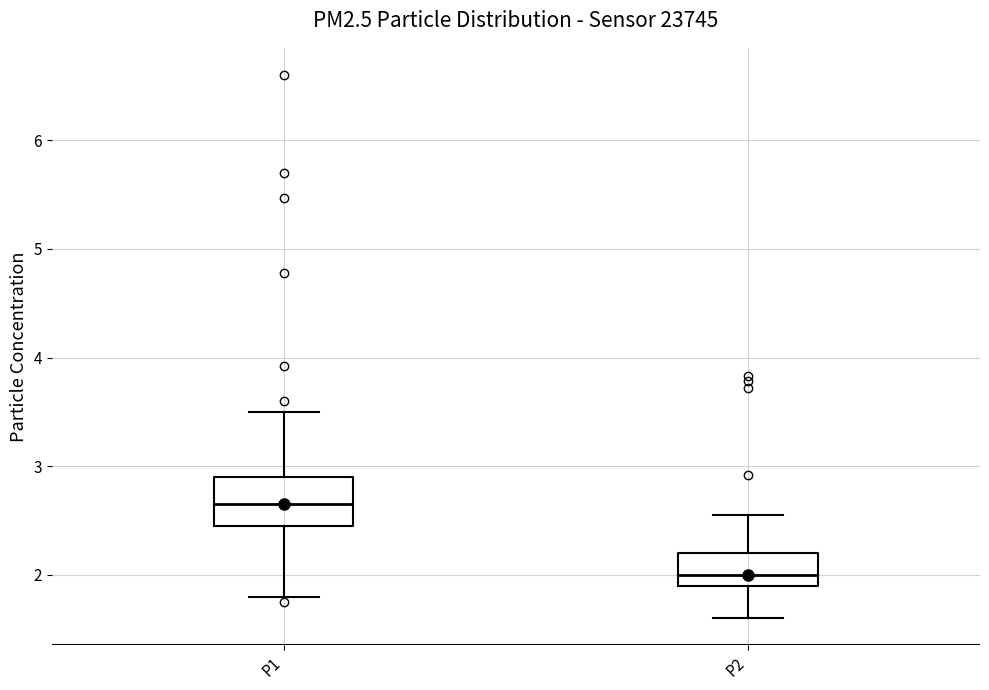

Where does the lower whisker of the box for P1 end on the y-axis? The values are not printed on the chart, so give them approximately, as read against the axis.

1.8